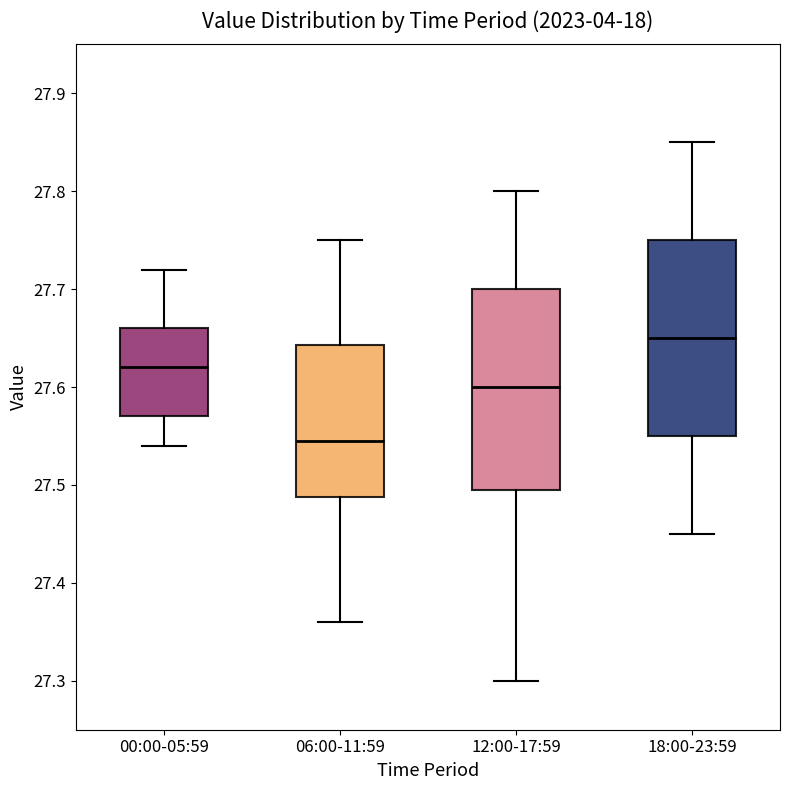

Reading left to right, transcribe this box plot: for each box, give where its median line is, the range the box spans, and where its two whiskers end, as read against the y-axis. The values are not printed on the chart, so give them approximately, as read against the axis.

00:00-05:59: median 27.62, box 27.57 to 27.66, whiskers 27.54 to 27.72
06:00-11:59: median 27.55, box 27.49 to 27.64, whiskers 27.36 to 27.75
12:00-17:59: median 27.60, box 27.50 to 27.70, whiskers 27.30 to 27.80
18:00-23:59: median 27.65, box 27.55 to 27.75, whiskers 27.45 to 27.85